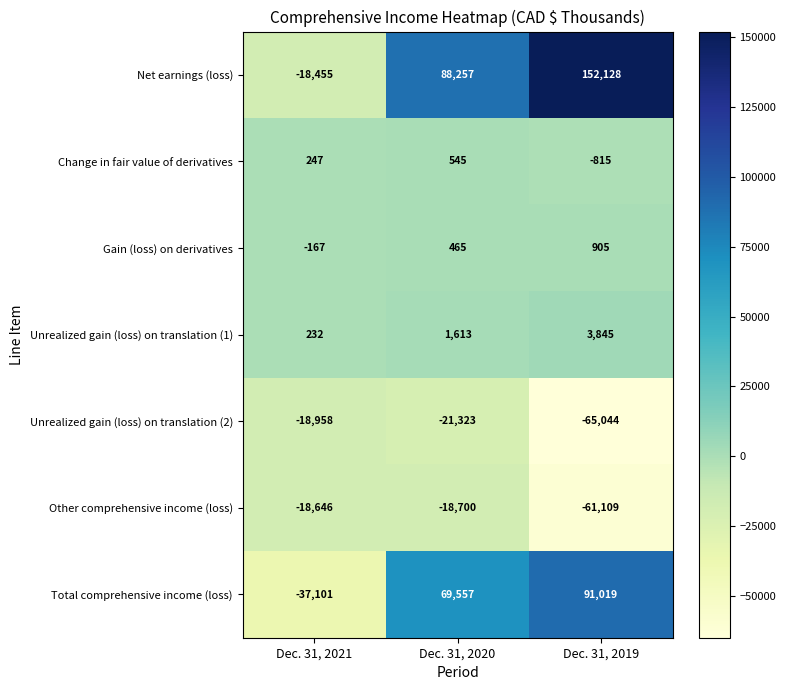

What is the sum of the Change in fair value of derivatives values at Dec. 31, 2021 and Dec. 31, 2020?

792